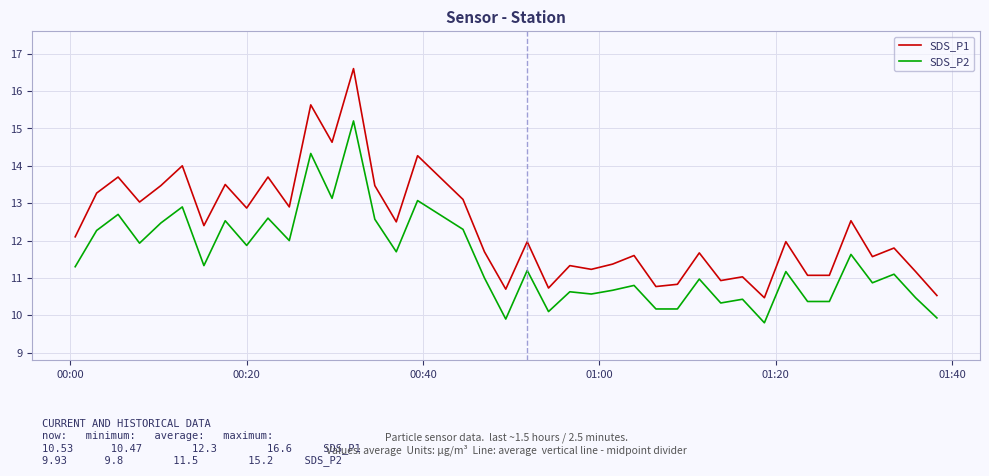

What is the difference between the maximum and minimum values in the SDS_P1 series?

6.1